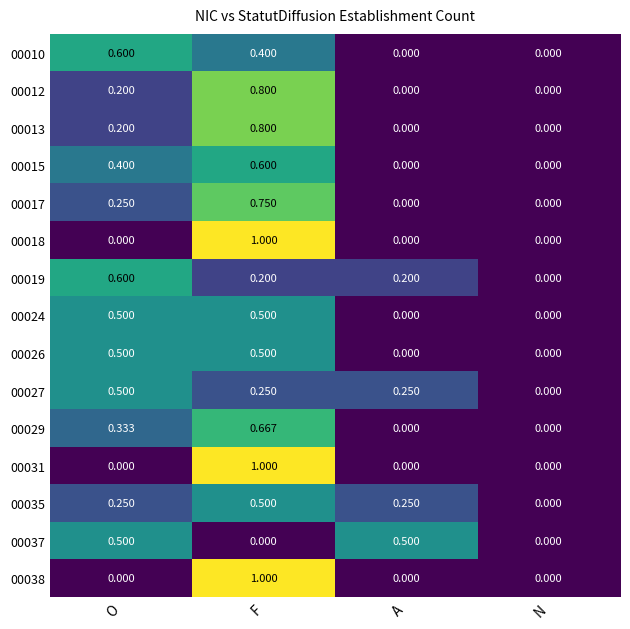

At which category is the sum across all series the highest?

F